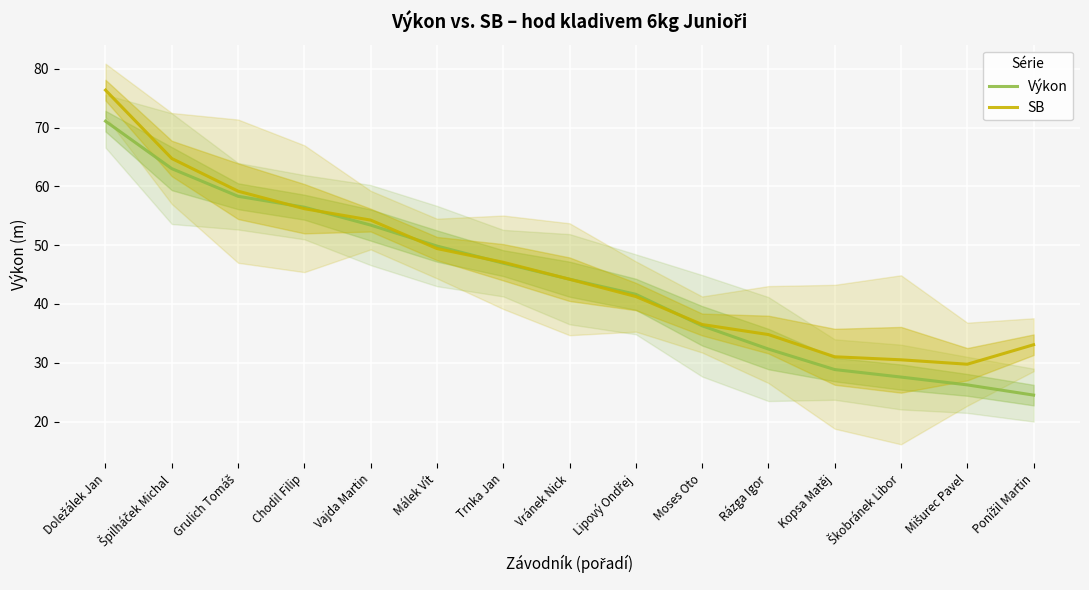

How many lines are shown in the chart?

2